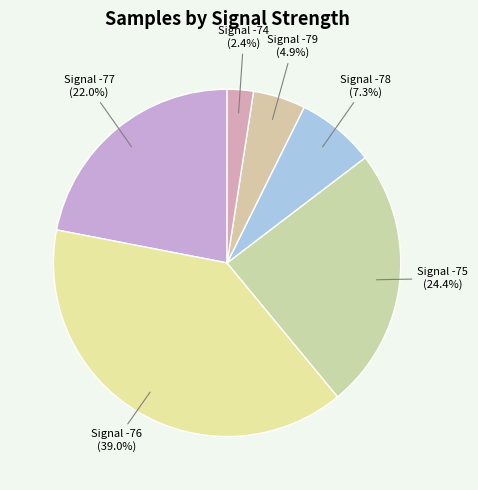

Rank the categories by value from lowest to highest.

Signal -74, Signal -79, Signal -78, Signal -77, Signal -75, Signal -76